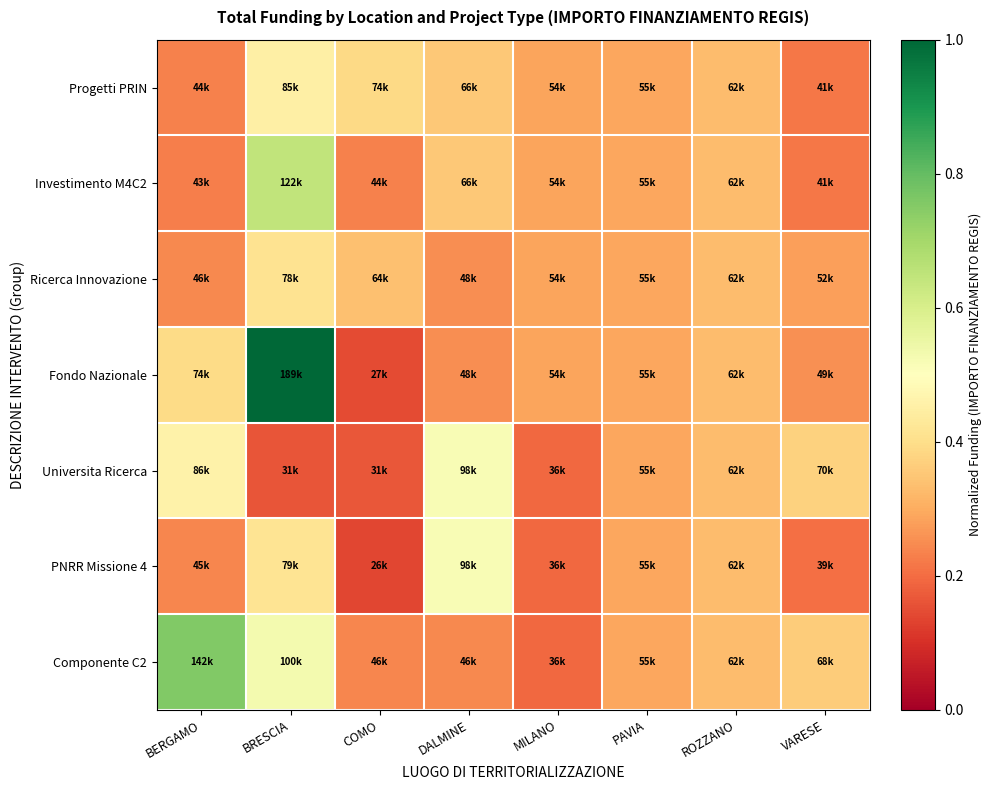

Reading left to right, what are all the values shown in this chart?

Progetti PRIN: BERGAMO=0.2	BRESCIA=0.5	COMO=0.4	DALMINE=0.4	MILANO=0.3	PAVIA=0.3	ROZZANO=0.3	VARESE=0.2
Investimento M4C2: BERGAMO=0.2	BRESCIA=0.6	COMO=0.2	DALMINE=0.4	MILANO=0.3	PAVIA=0.3	ROZZANO=0.3	VARESE=0.2
Ricerca Innovazione: BERGAMO=0.2	BRESCIA=0.4	COMO=0.3	DALMINE=0.3	MILANO=0.3	PAVIA=0.3	ROZZANO=0.3	VARESE=0.3
Fondo Nazionale: BERGAMO=0.4	BRESCIA=1.0	COMO=0.1	DALMINE=0.3	MILANO=0.3	PAVIA=0.3	ROZZANO=0.3	VARESE=0.3
Universita Ricerca: BERGAMO=0.5	BRESCIA=0.2	COMO=0.2	DALMINE=0.5	MILANO=0.2	PAVIA=0.3	ROZZANO=0.3	VARESE=0.4
PNRR Missione 4: BERGAMO=0.2	BRESCIA=0.4	COMO=0.1	DALMINE=0.5	MILANO=0.2	PAVIA=0.3	ROZZANO=0.3	VARESE=0.2
Componente C2: BERGAMO=0.8	BRESCIA=0.5	COMO=0.2	DALMINE=0.2	MILANO=0.2	PAVIA=0.3	ROZZANO=0.3	VARESE=0.4